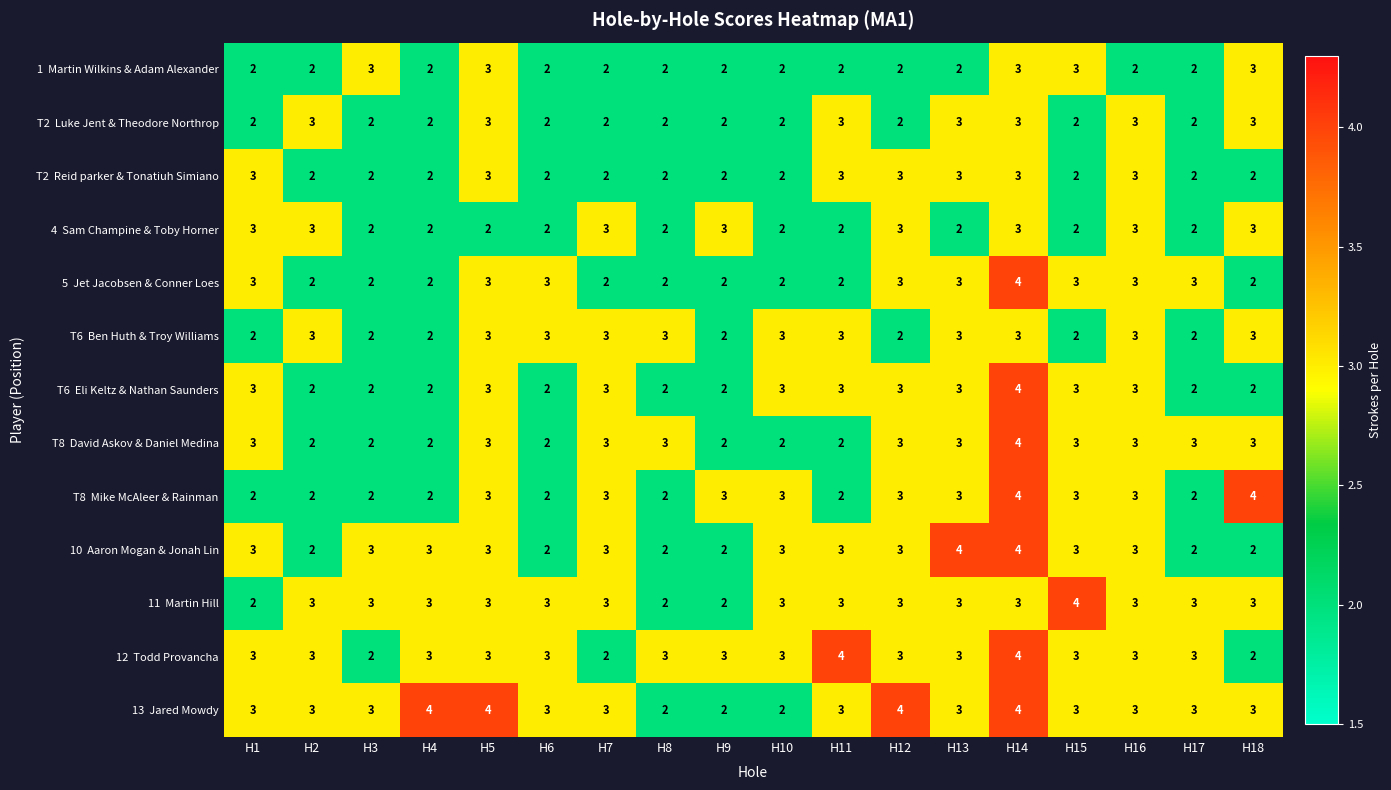

At how many categories does at least one series exceed 2?

18